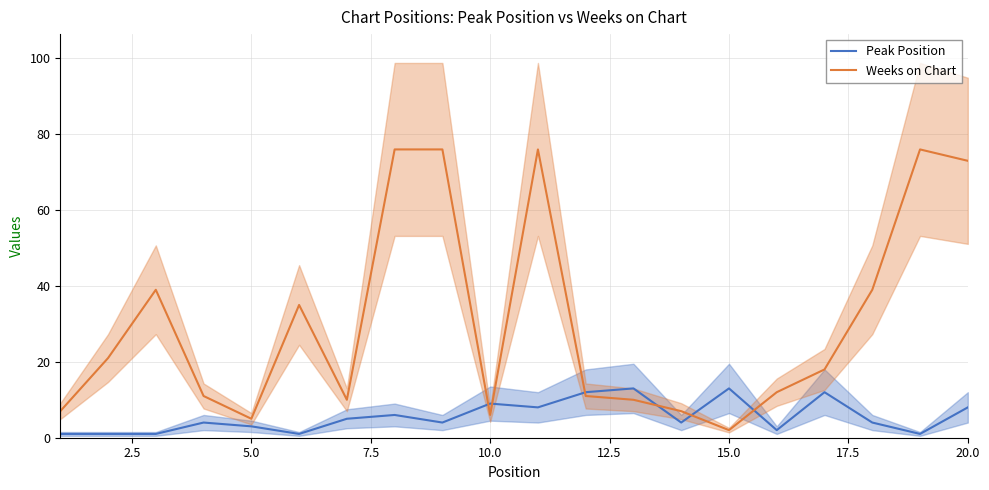

What is the maximum value for Peak Position?

13